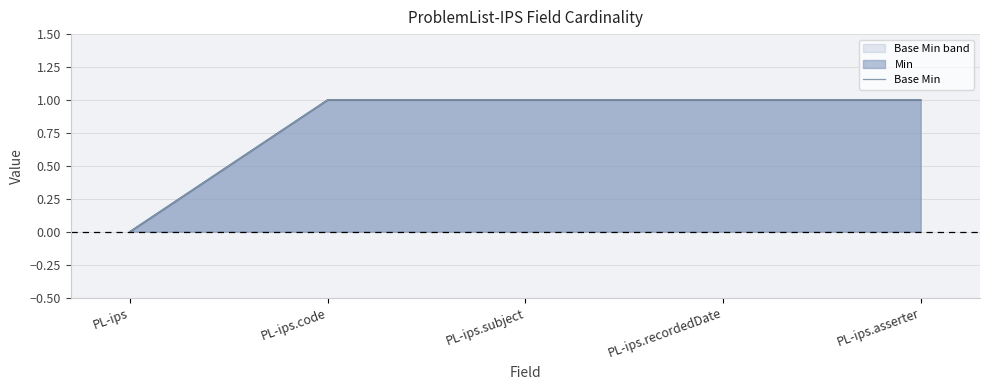

Which category has the lowest value across all series?

PL-ips